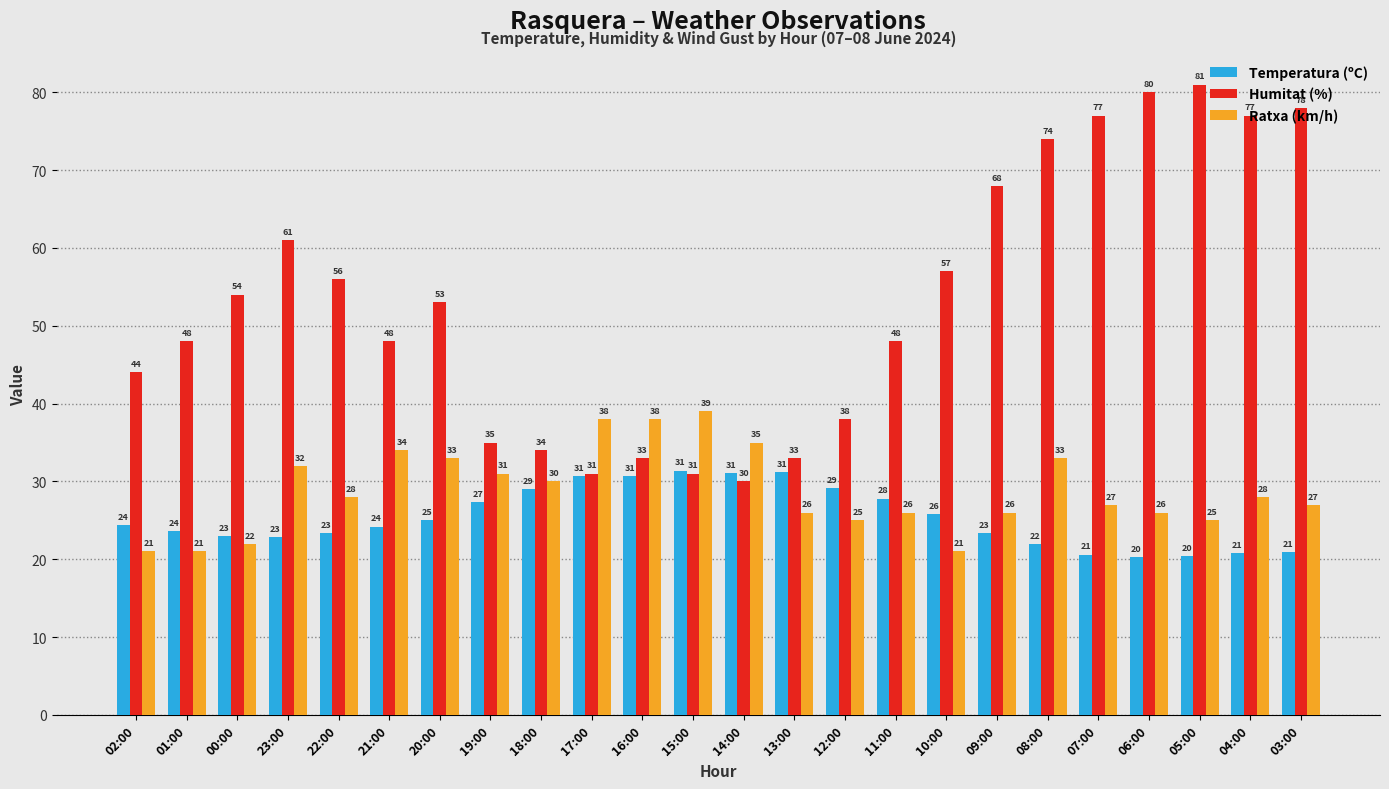

Rank the series at 13:00 from highest to lowest value.

Humitat (%), Temperatura (ºC), Ratxa (km/h)